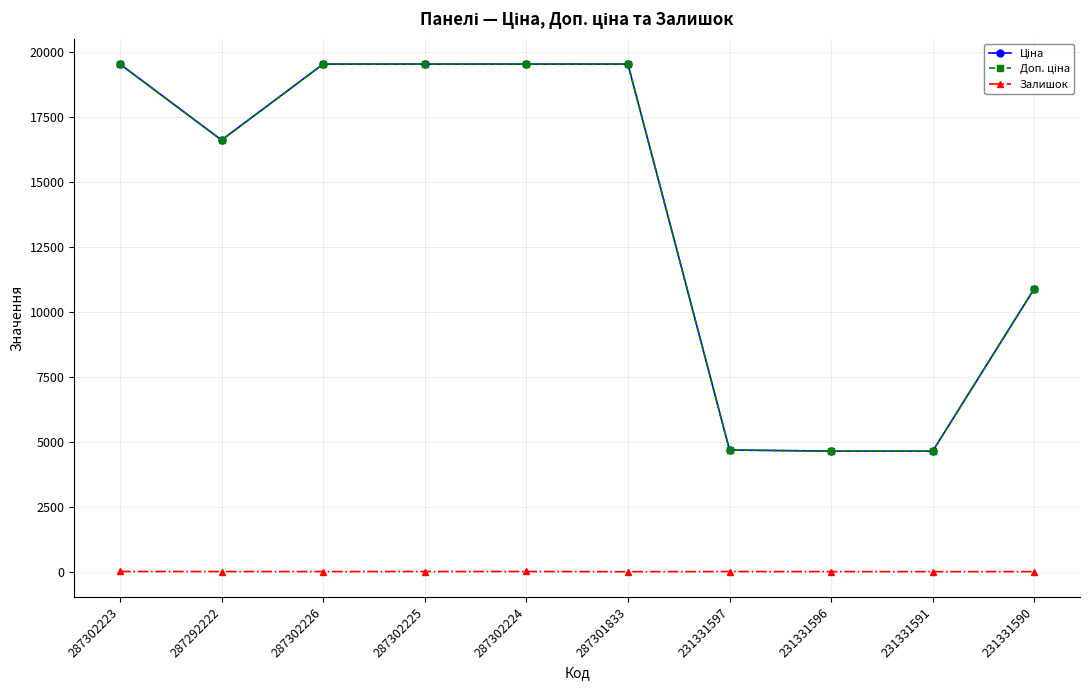

At how many categories does at least one series exceed 13810?

6